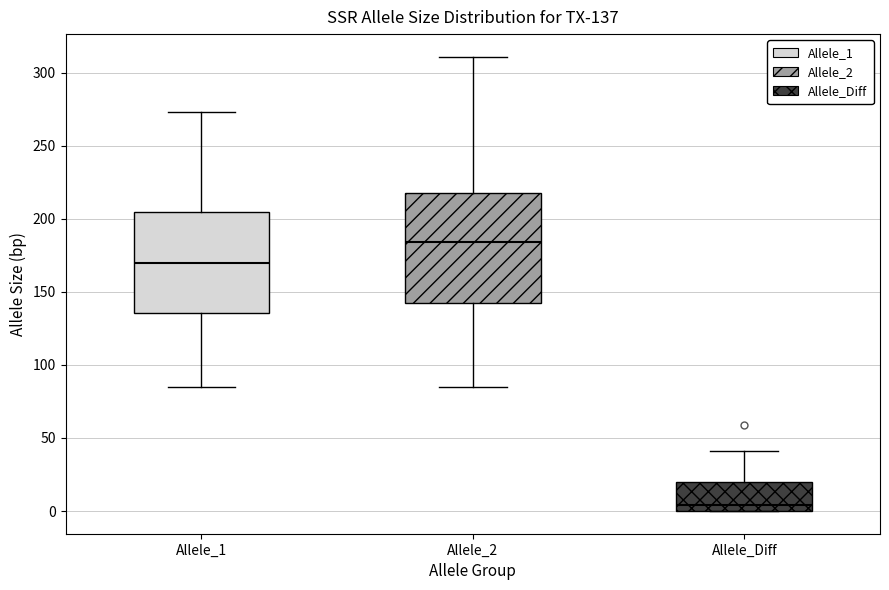

Which box is the tallest, from its lower edge to its upper edge?

Allele_2